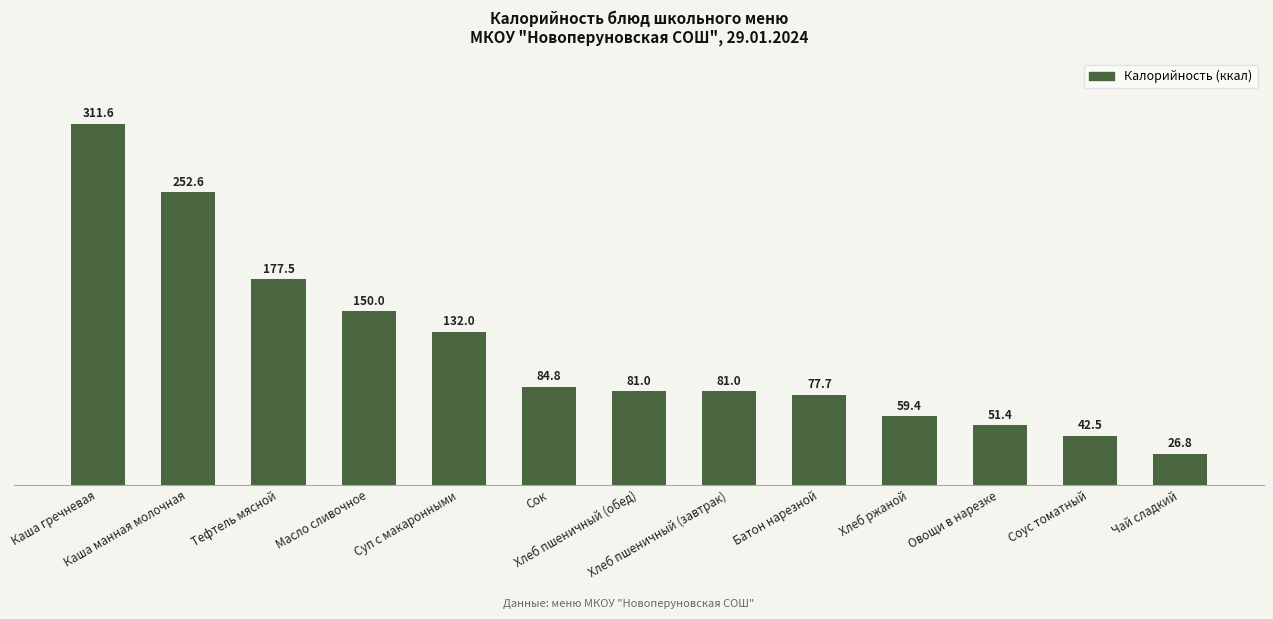

Which category has the lowest value across all series?

Чай сладкий